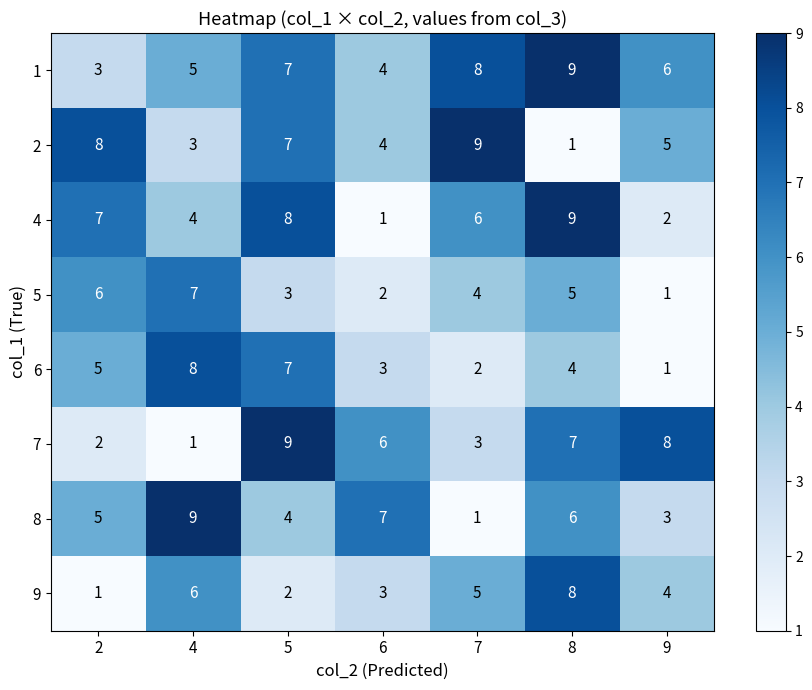

What is the maximum value for 1?

9